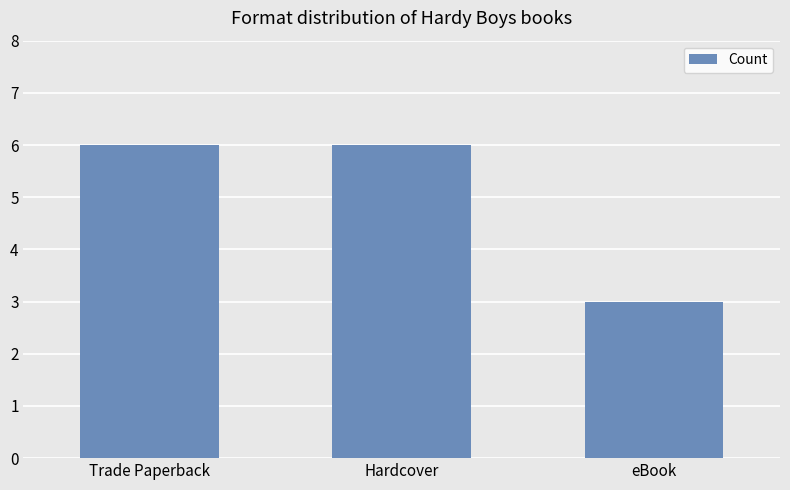

The chart shows a value of 6 at Trade Paperback. True or false?

True